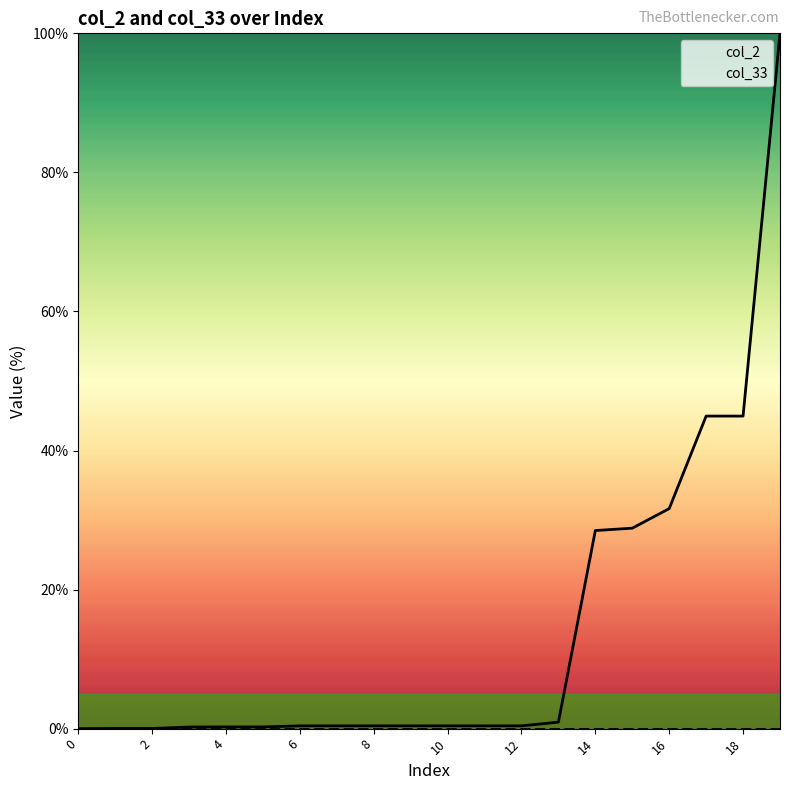

Which series has the widest spread of values?

col_2